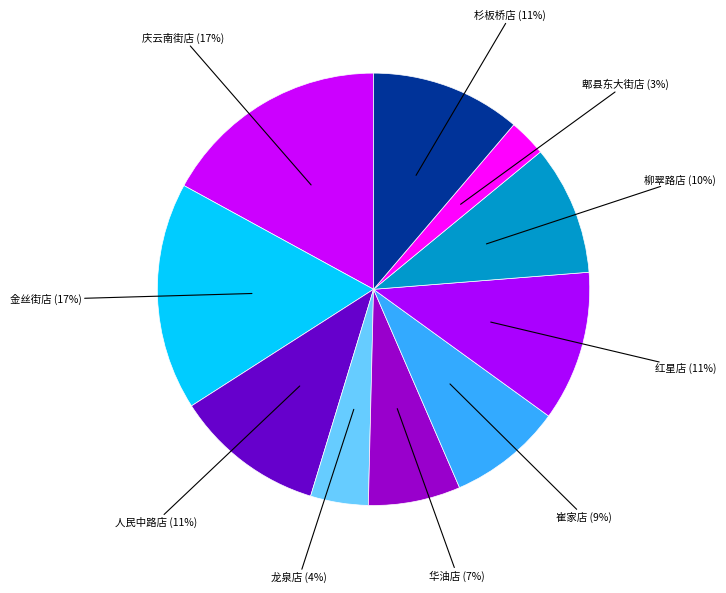

Count the number of slices in the pie.

10